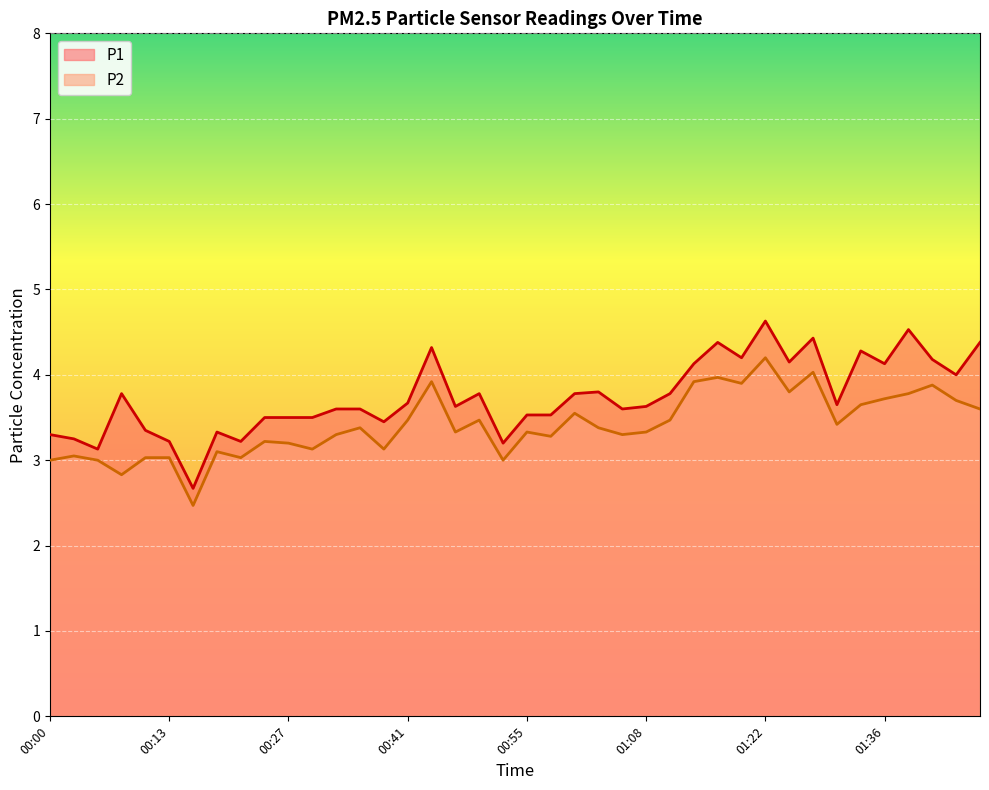

Which series has the largest range (max minus min)?

P1